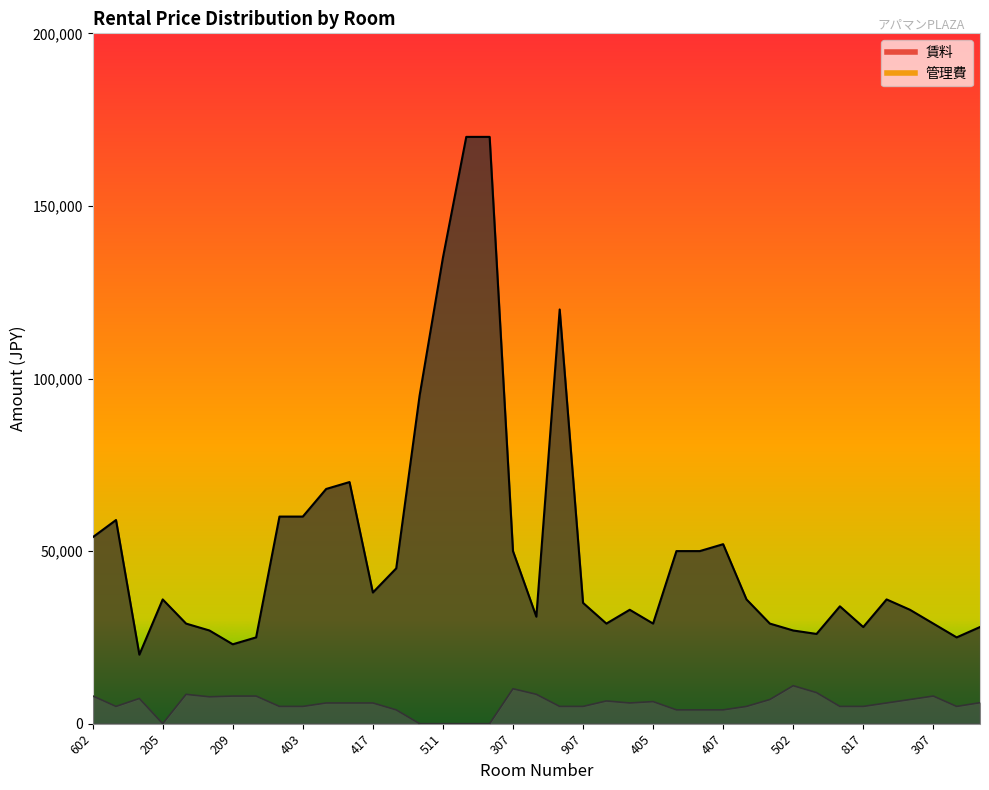

True or false: 管理費 and 賃料 intersect in this chart.

False